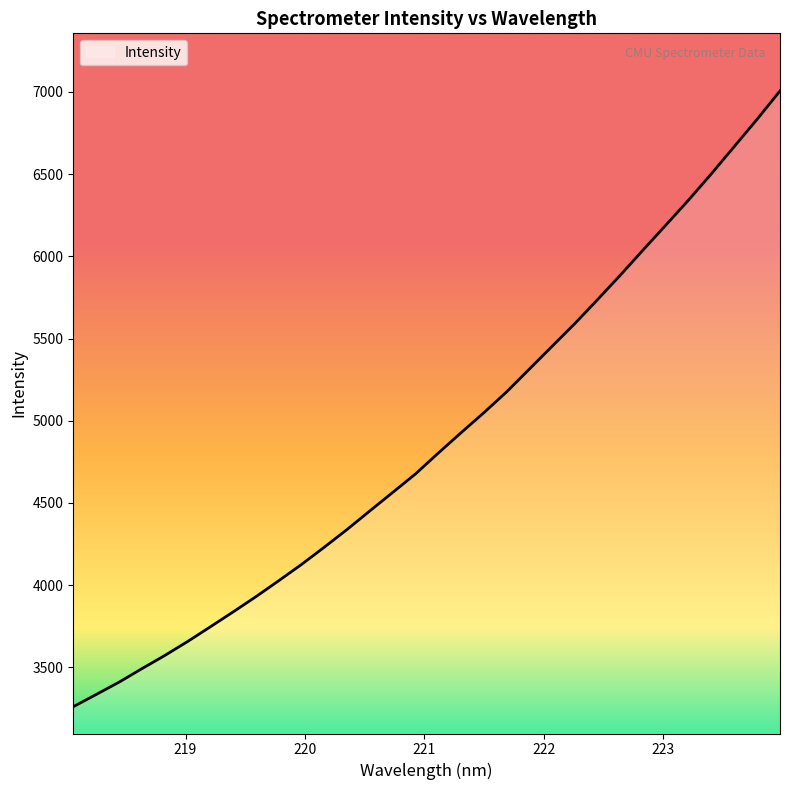

What is the maximum value shown in the chart?

7006.2